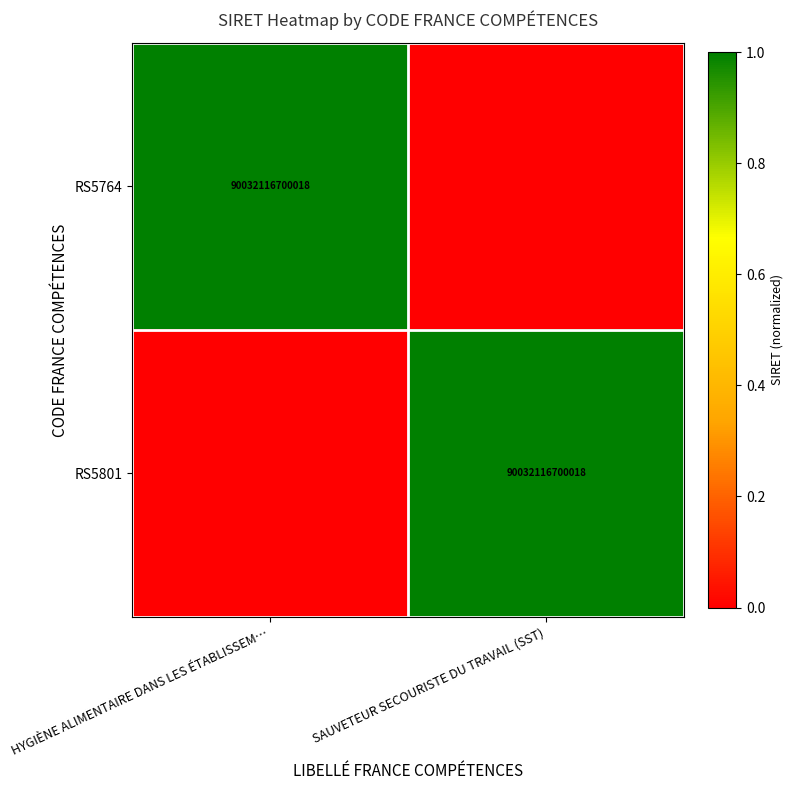

How many categories are shown in the chart?

2